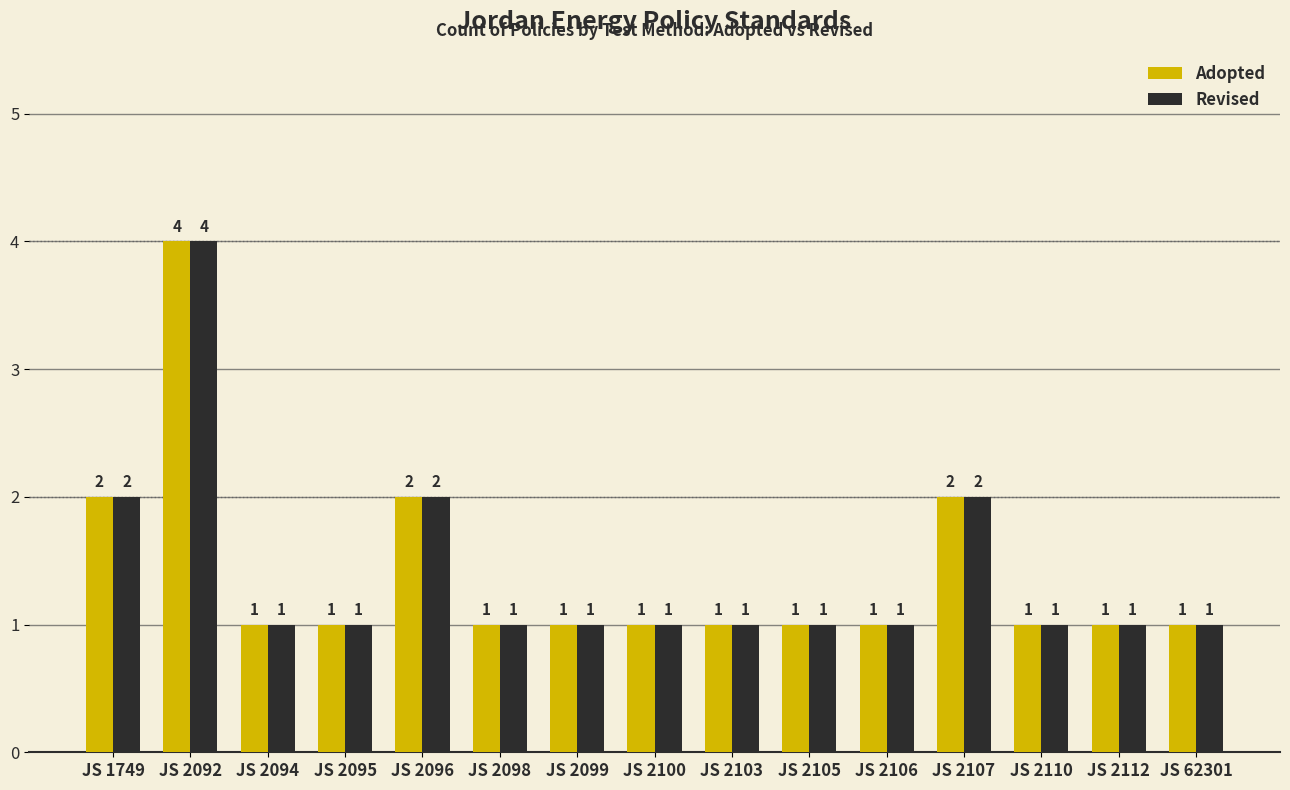

What is the highest value of the Revised series?

4